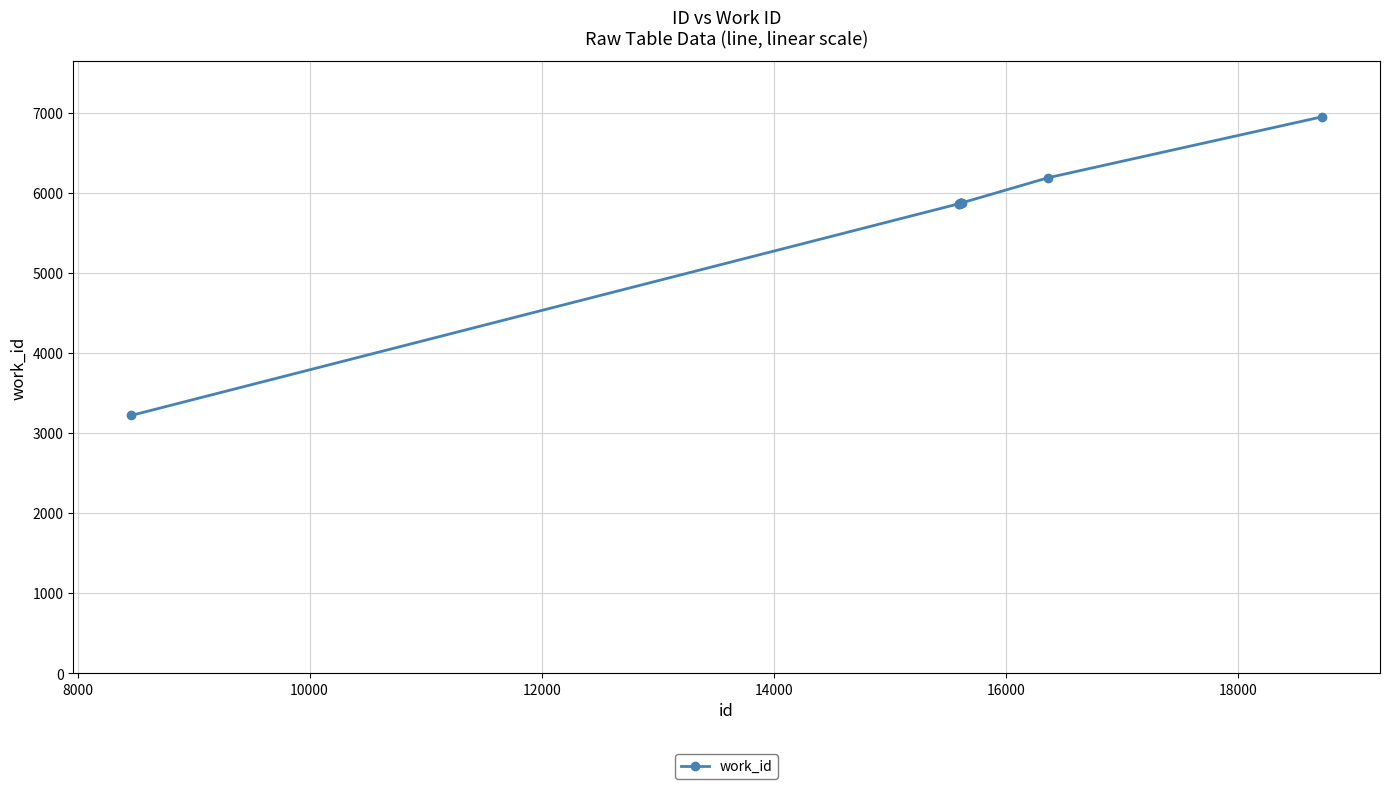

What is the maximum value shown in the chart?

6948